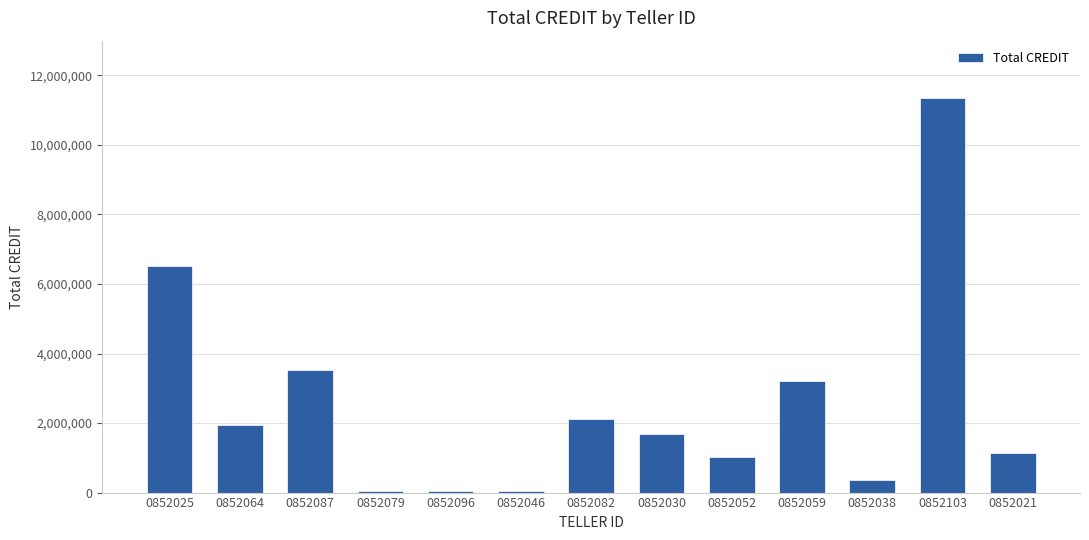

What is the value of the 10th bar from the left?

3205000